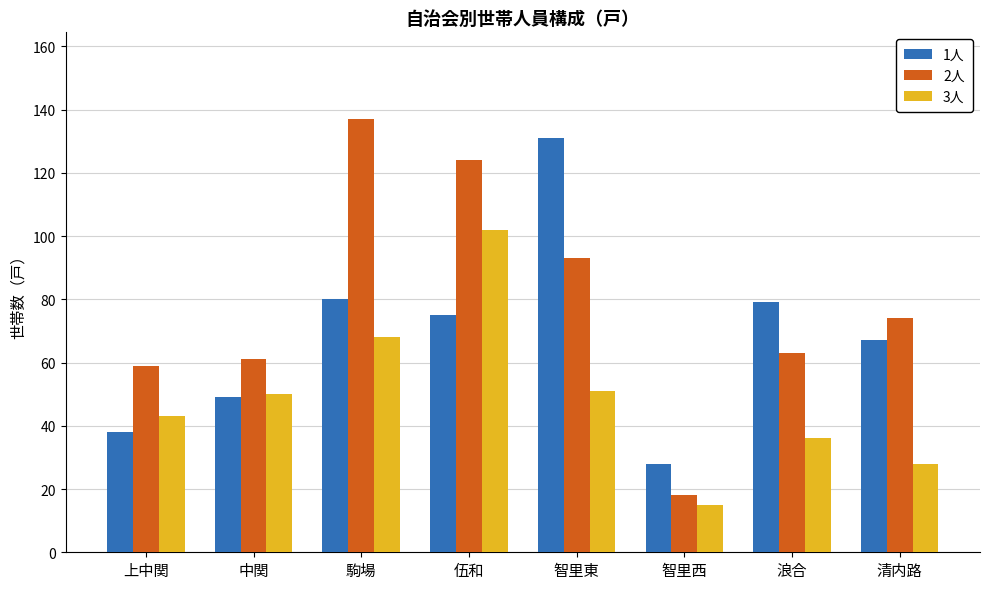

At which category does the chart reach its minimum across all series?

智里西